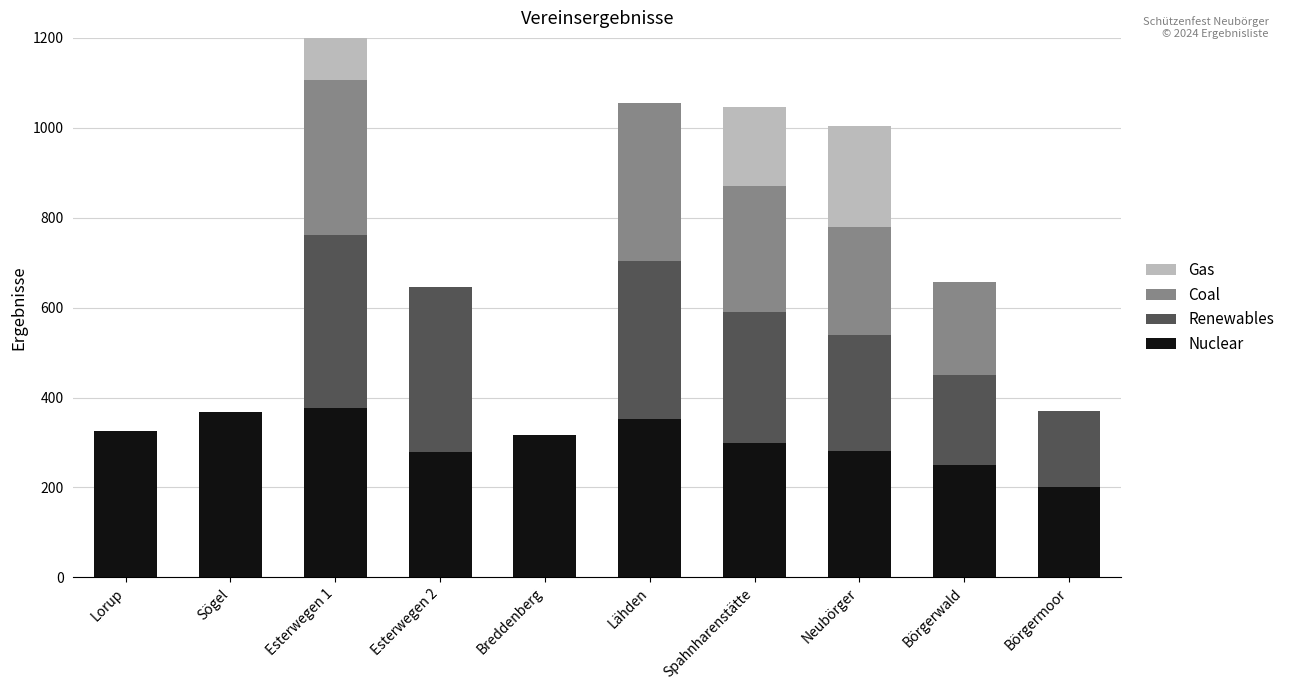

How many data points in Coal are above 206?

5